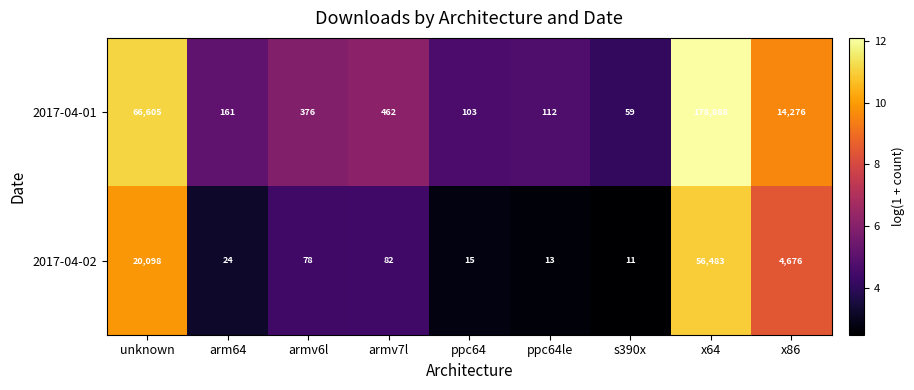

Rank the series by their maximum value, from lowest to highest.

2017-04-02, 2017-04-01